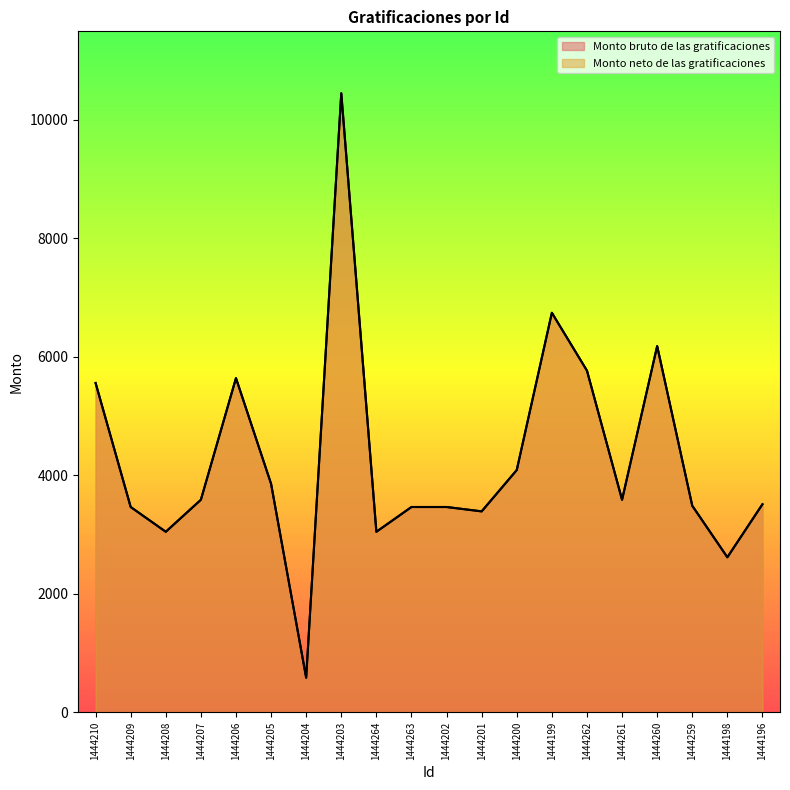

Between 1444207 and 1444196, which is larger?

1444207